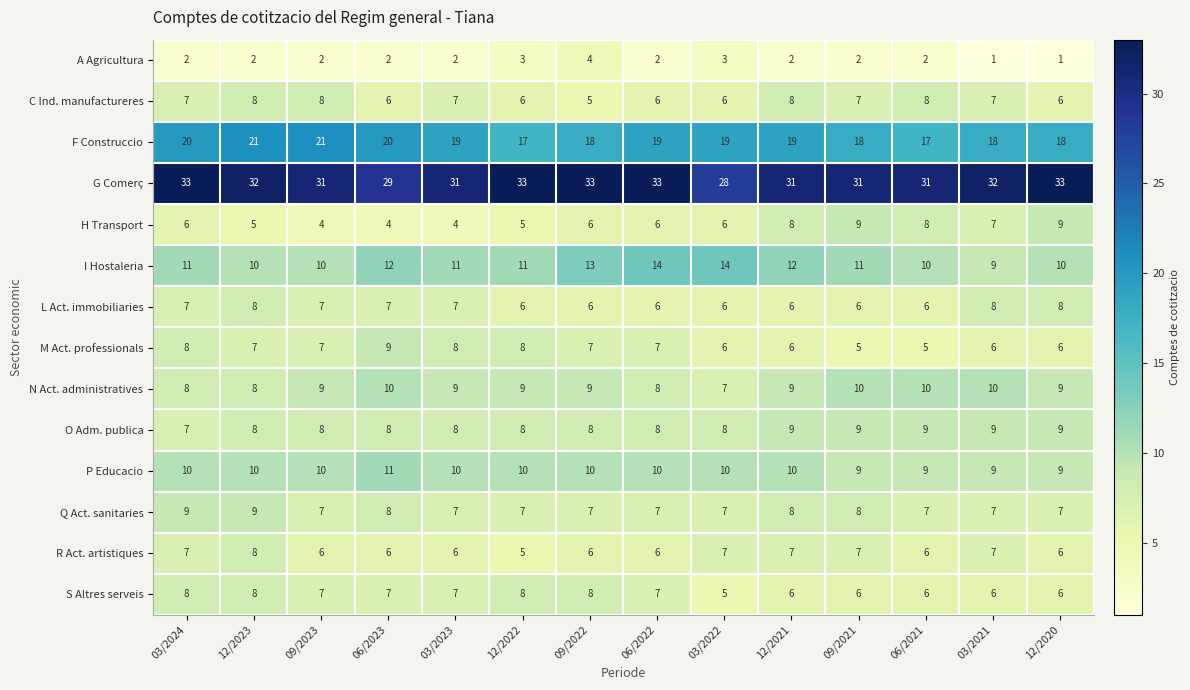

How many values in the H Transport series are below 6?

5